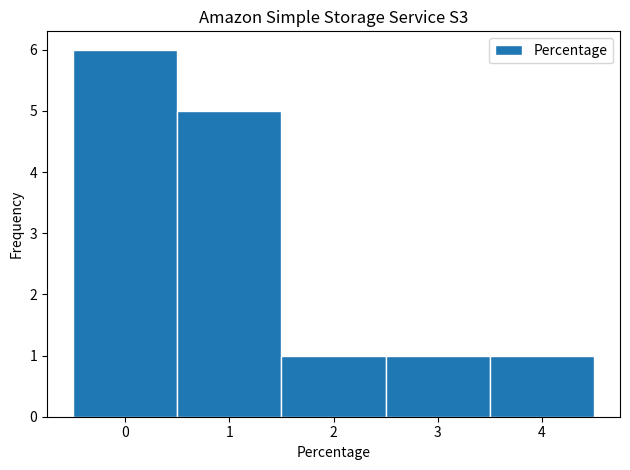

Reading left to right, list every bar in this chart as the range it spans on the x-axis followed by its height. The values are not printed on the chart, so give them approximately, as read against the axis.

-0.5 to 0.5: 6
0.5 to 1.5: 5
1.5 to 2.5: 1
2.5 to 3.5: 1
3.5 to 4.5: 1